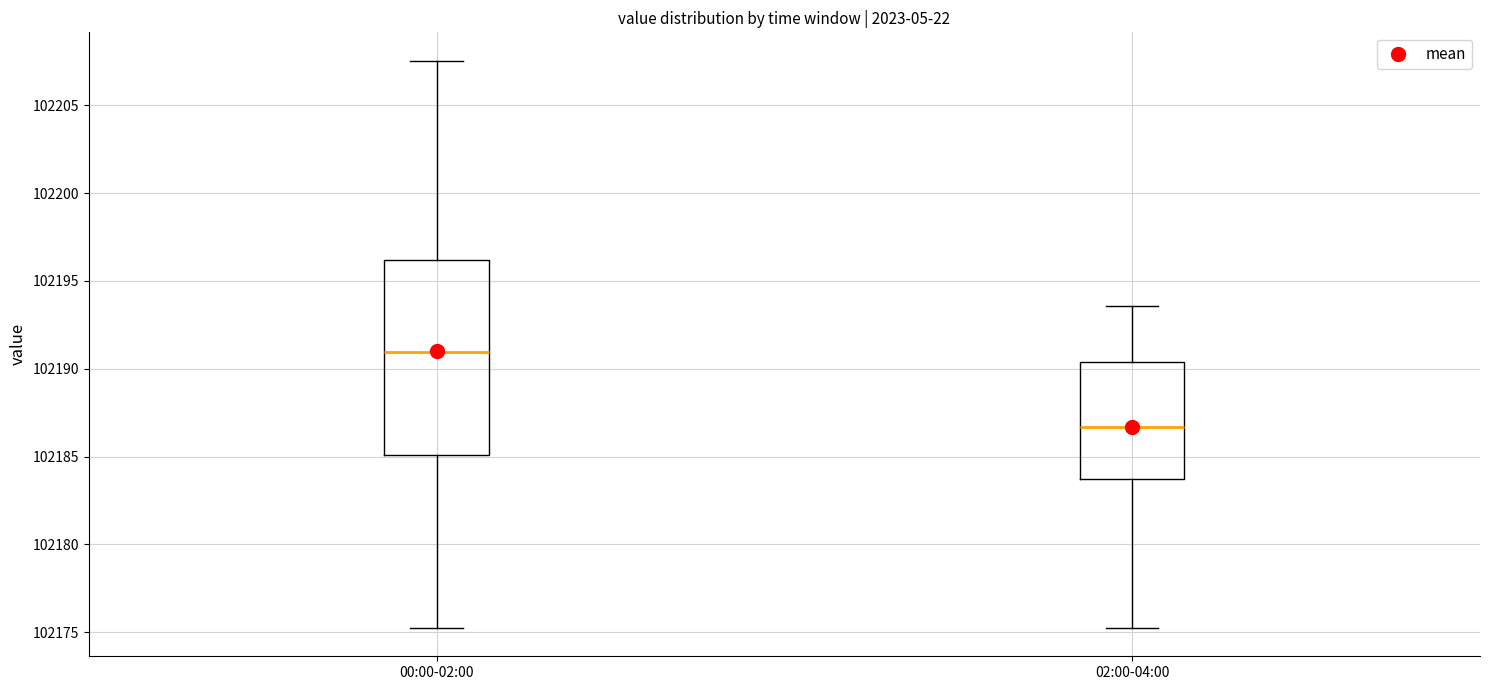

Where does the lower whisker of the box for 02:00-04:00 end on the y-axis? The values are not printed on the chart, so give them approximately, as read against the axis.

102175.5